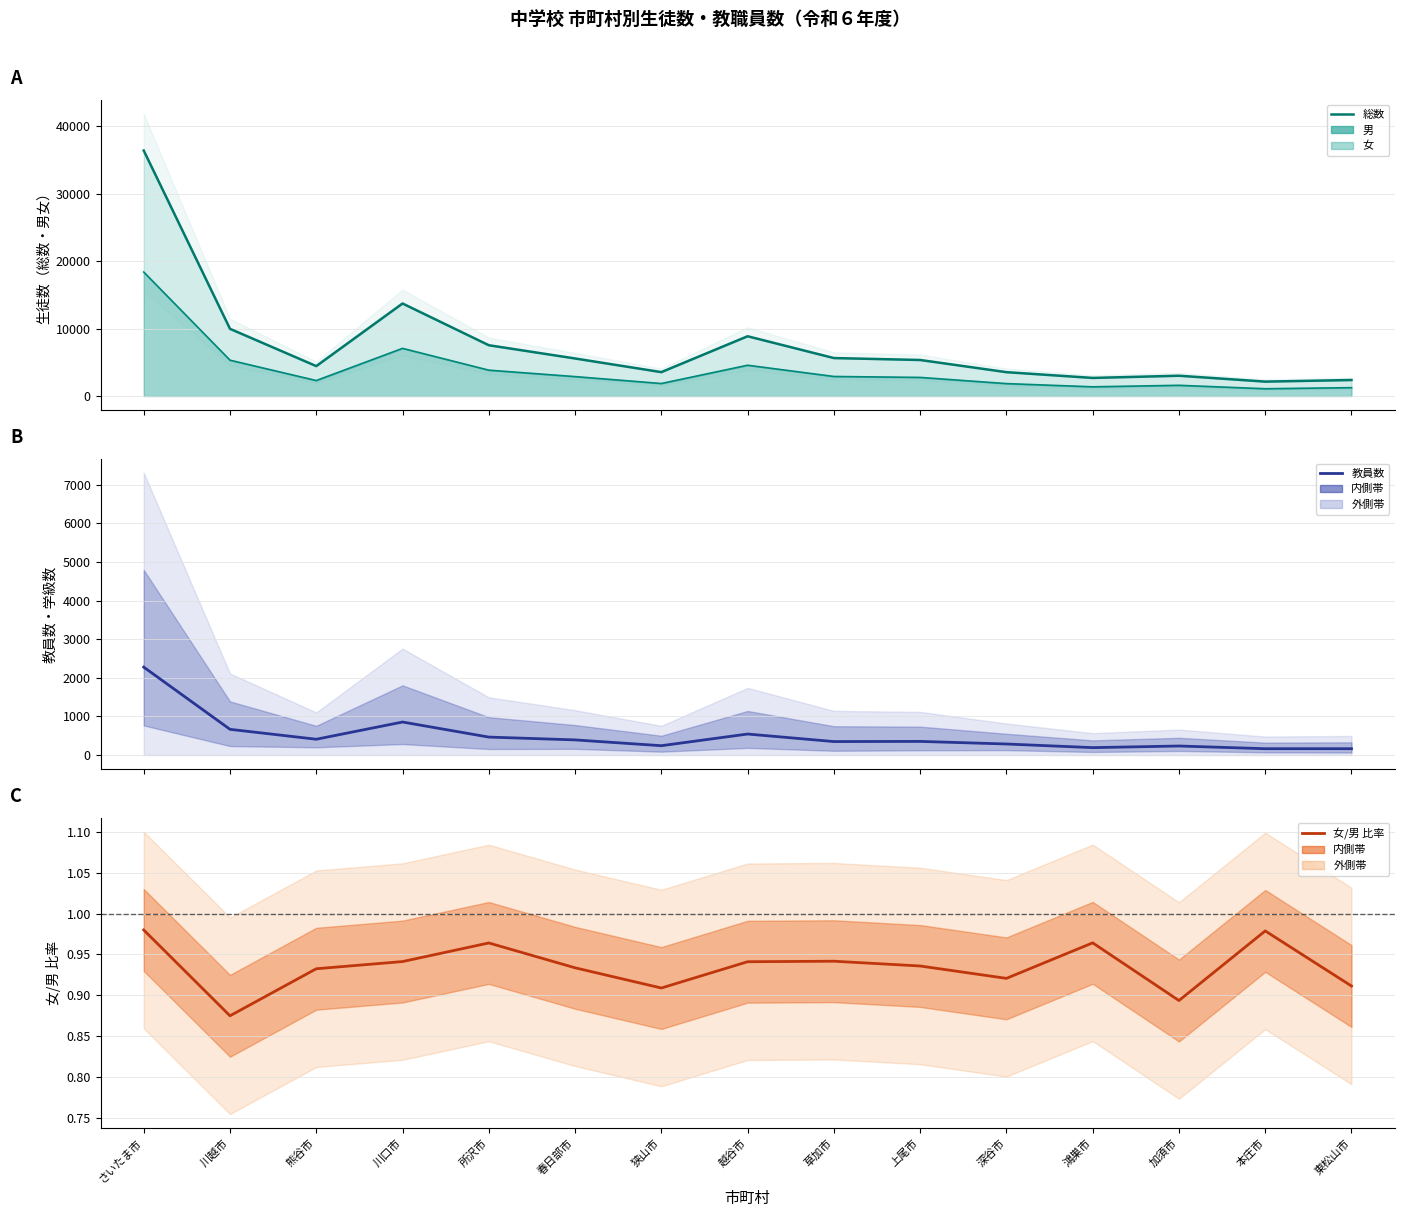

Does the chart display data point markers on the line(s)?

No